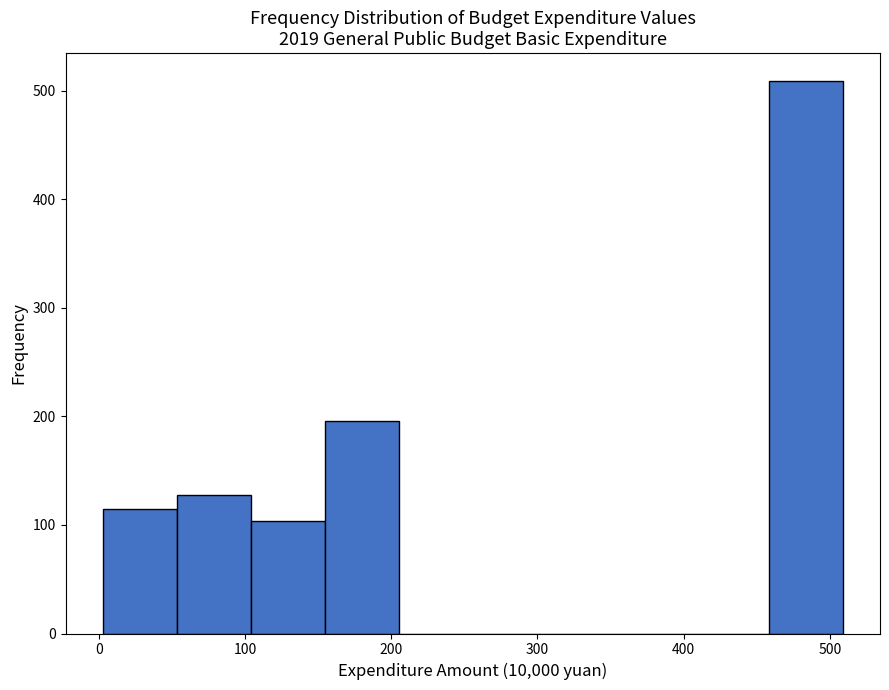

Which range on the x-axis has the tallest bar?

460 to 510